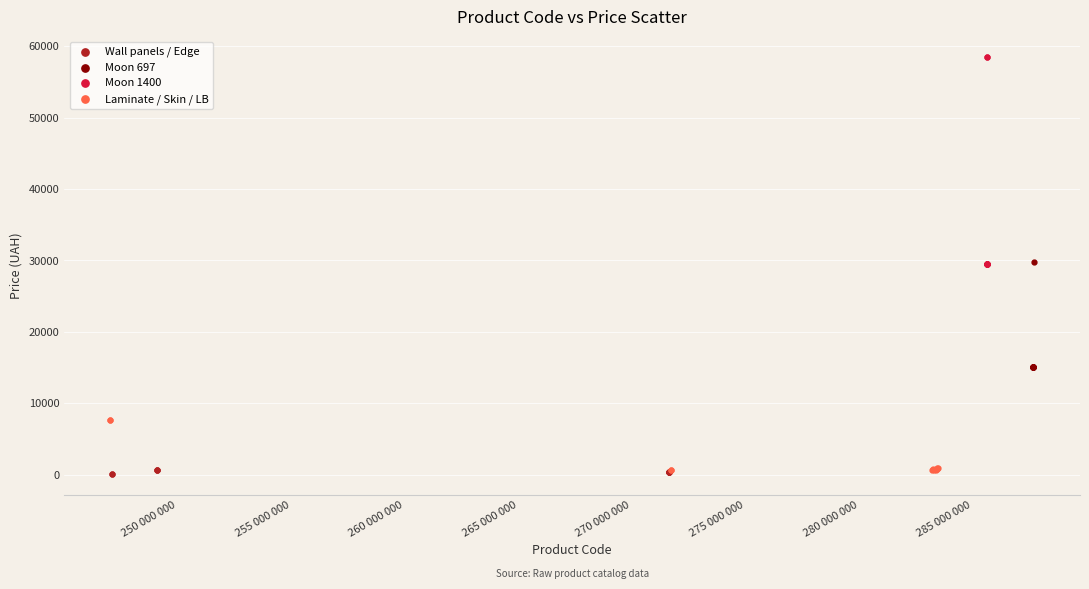

What are all the series names shown in the legend?

Wall panels / Edge, Moon 697, Moon 1400, Laminate / Skin / LB